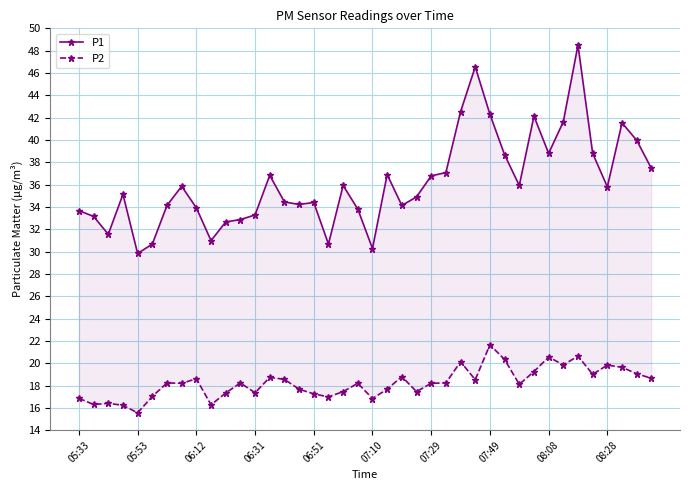

How many series are shown in this chart?

2